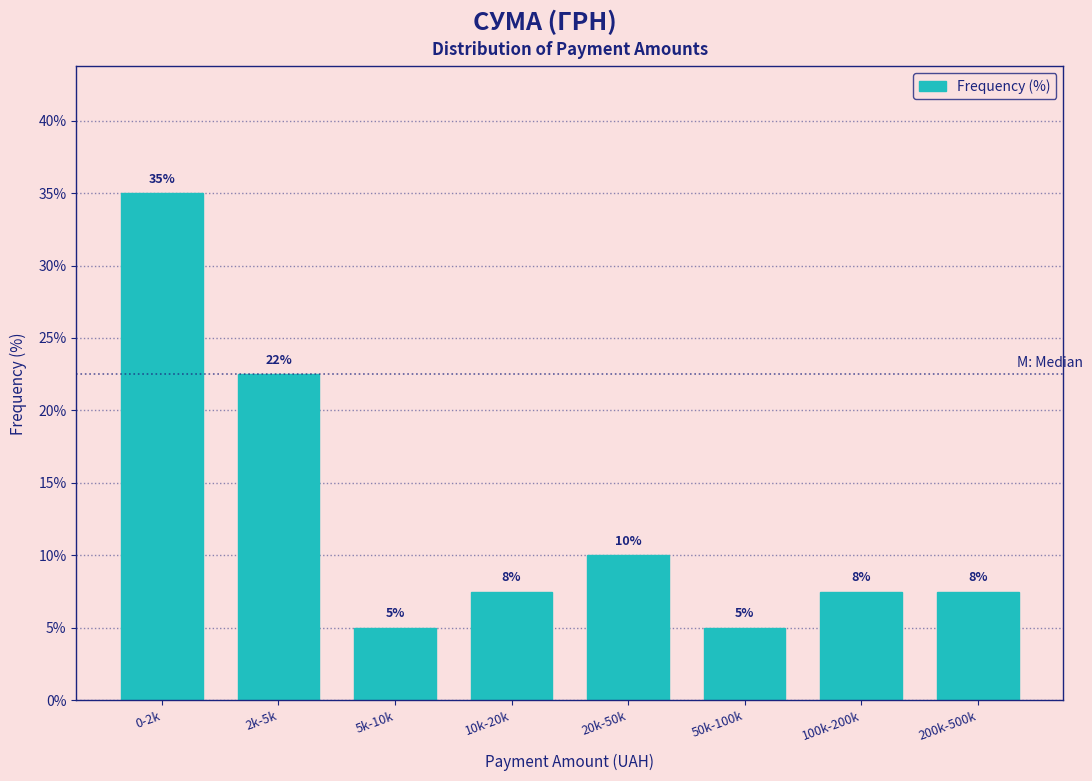

What is the label of the 8th bar from the left?

200k-500k